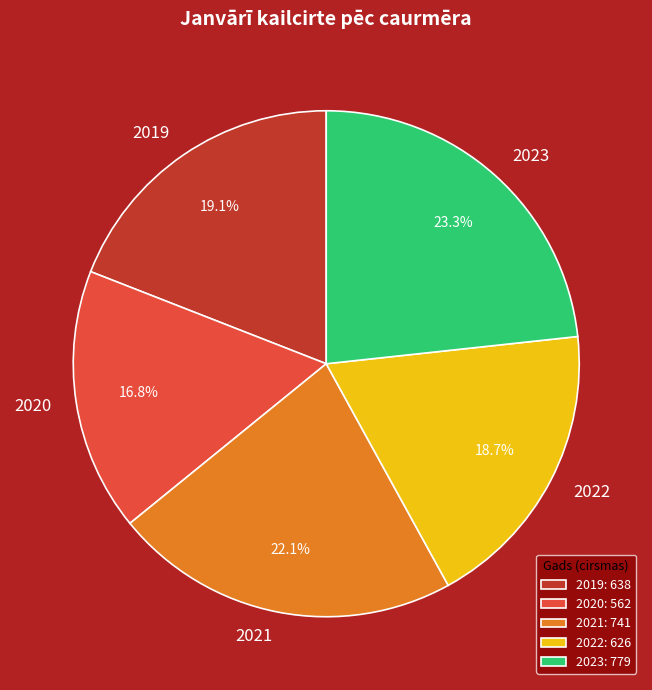

What percentage do 2022 and 2020 together represent?

35.5%